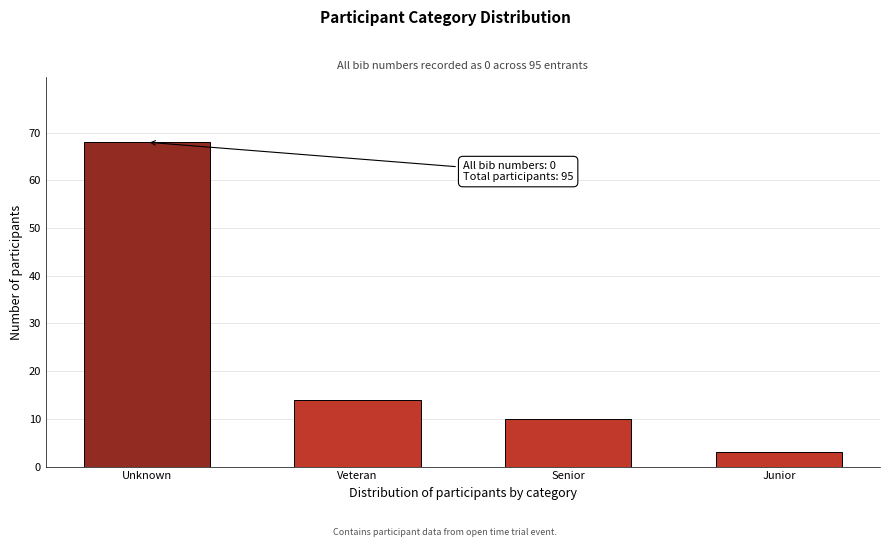

Reading left to right, list all the values displayed in this chart.

Unknown=68	Veteran=14	Senior=10	Junior=3